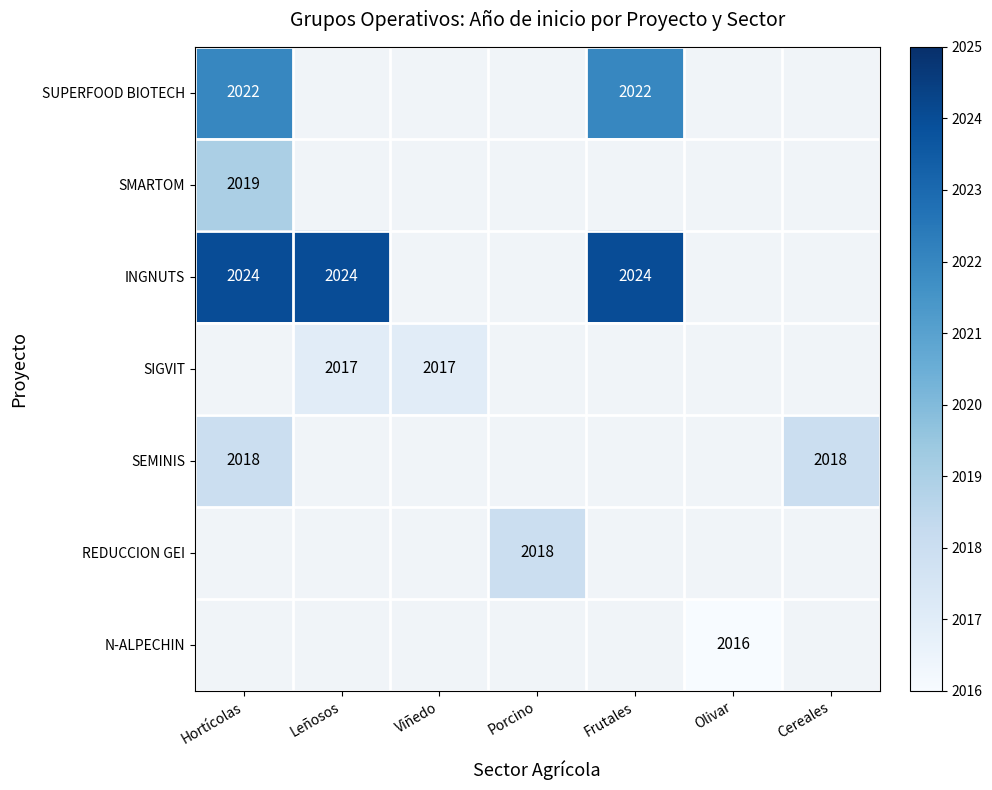

Is it true that SUPERFOOD BIOTECH equals 2993 at Hortícolas?

False